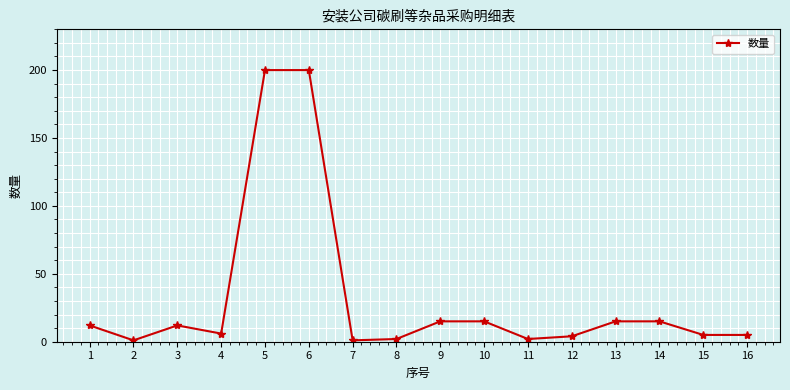

What is the sum of all values?

510